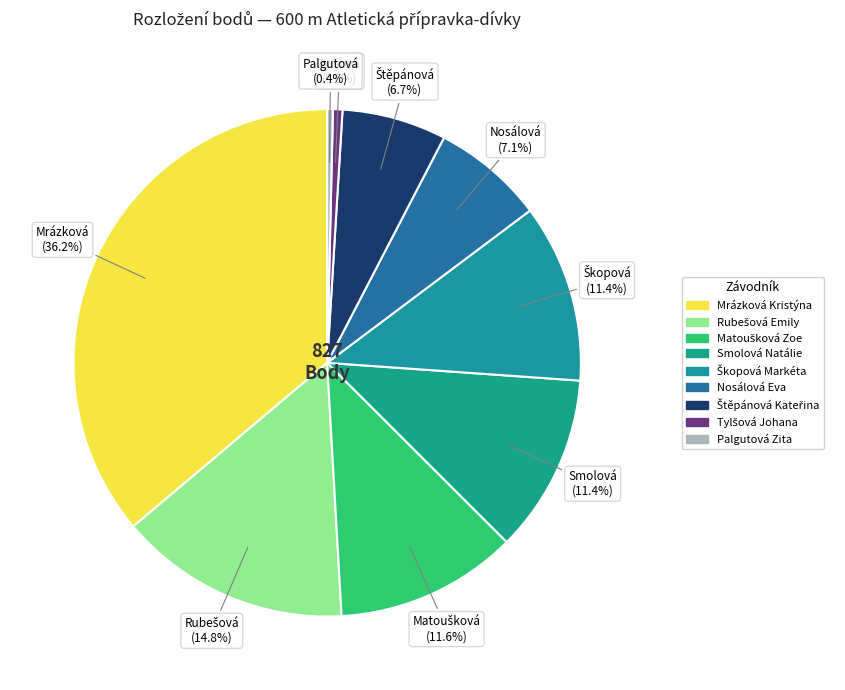

Is there a majority slice in this chart?

No